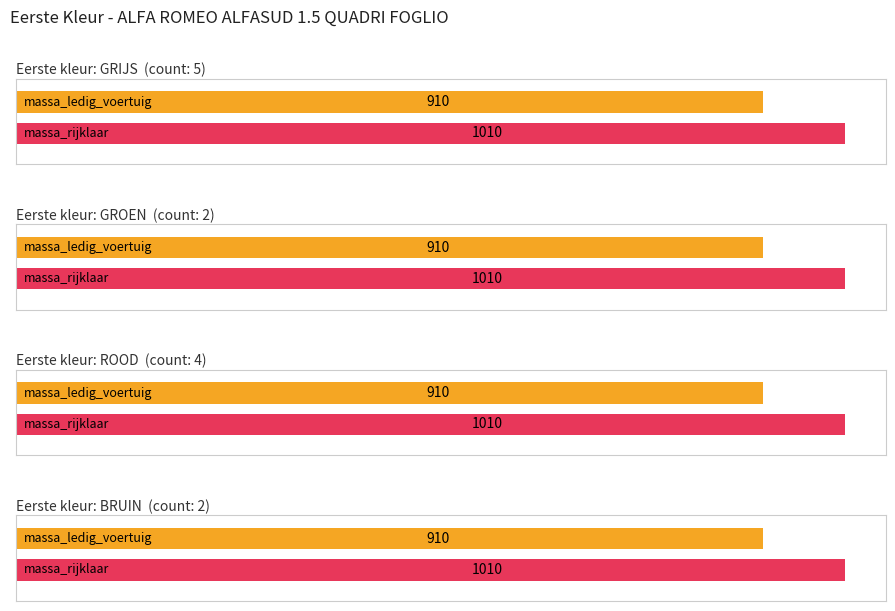

At which category is the sum across all series the highest?

GRIJS